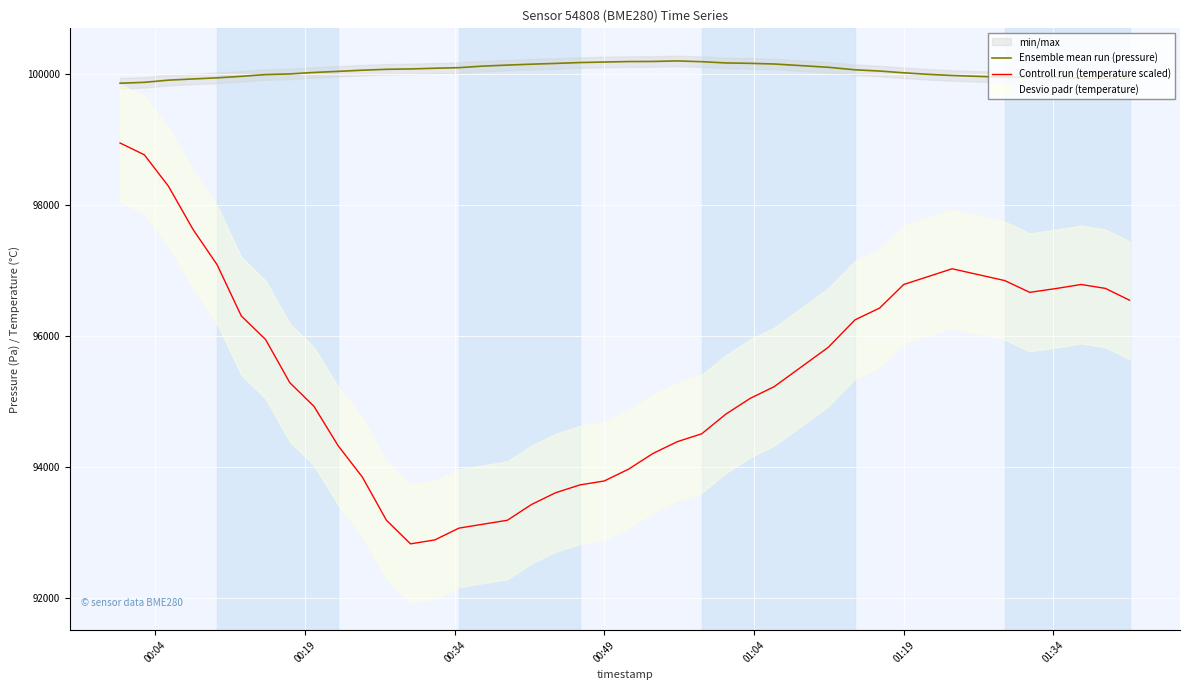

What is the minimum value for Controll run (temperature scaled)?

92820.0